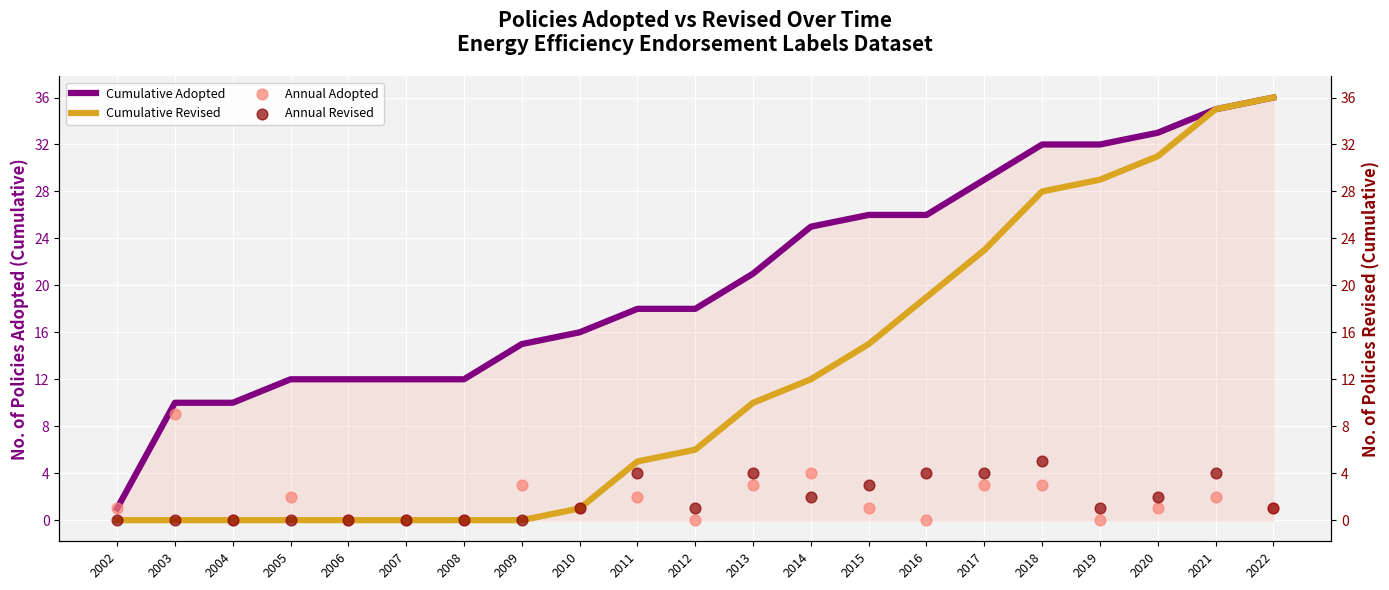

Which series has the largest total across all categories?

Cumulative Adopted